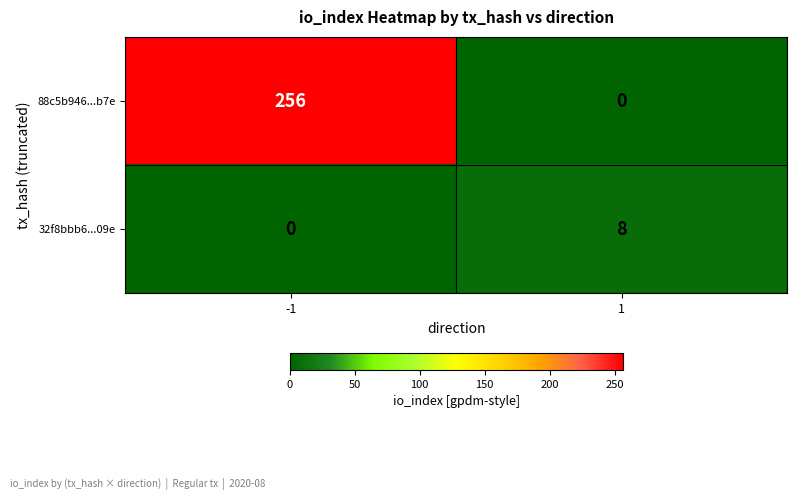

What is the difference between the highest and lowest values at -1?

256